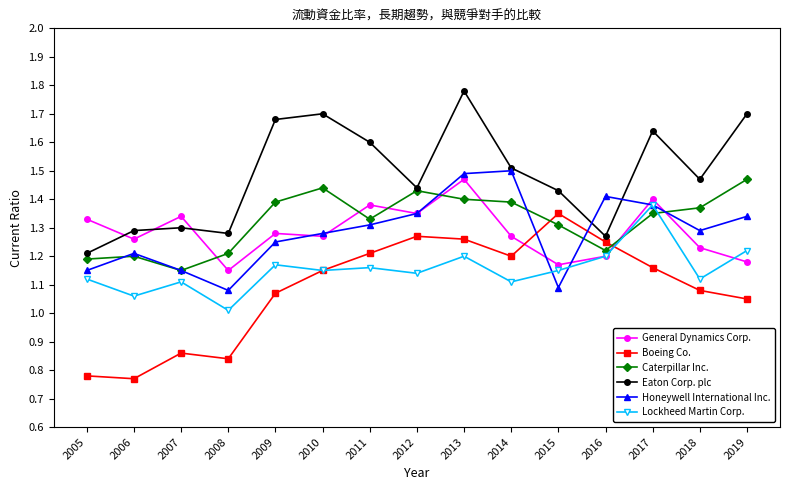

At which category is the sum across all series the highest?

2013